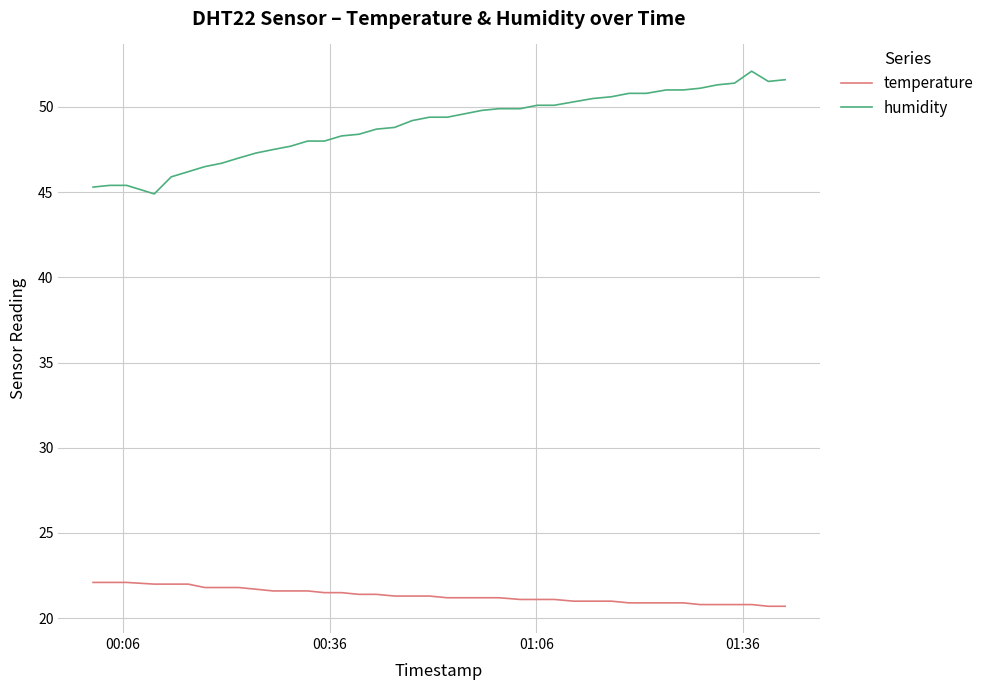

Which series has the largest range (max minus min)?

humidity